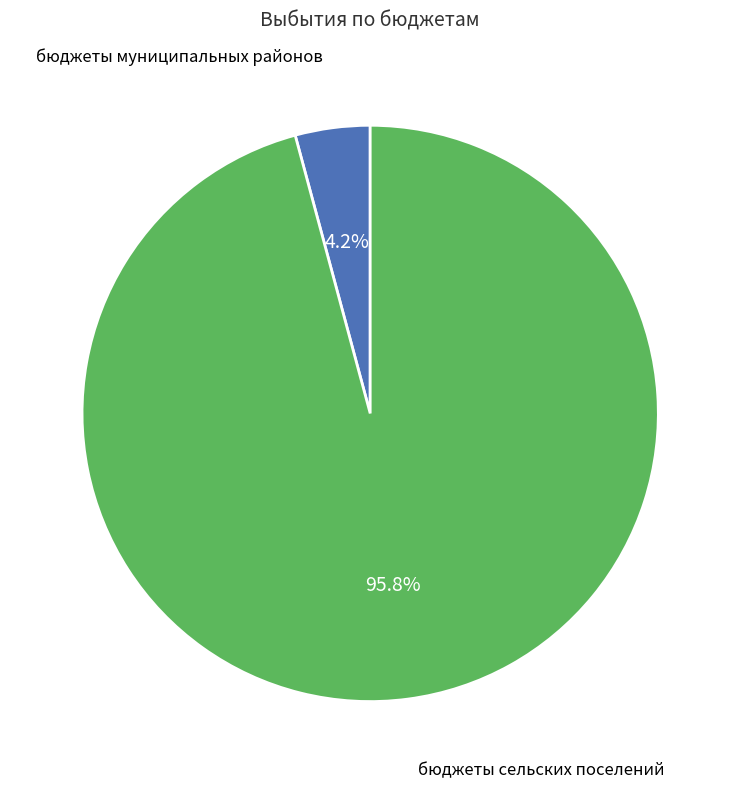

To the nearest percent, what is the average slice percentage?

50%